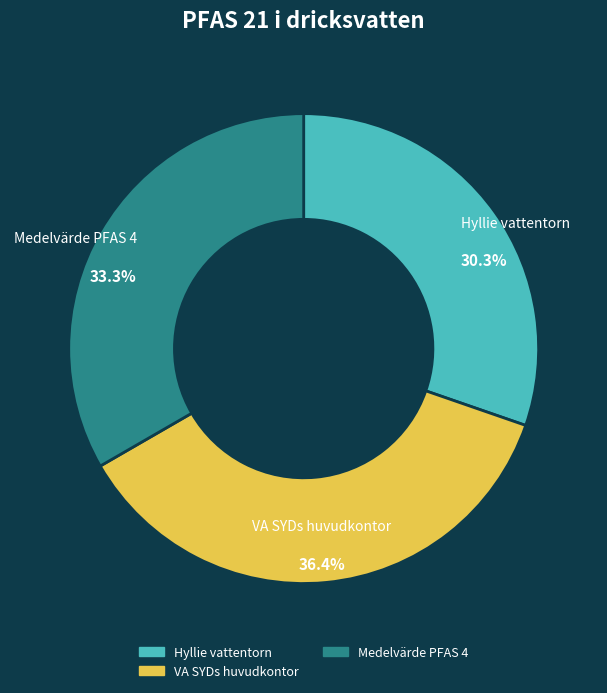

Does any single category account for the majority?

No